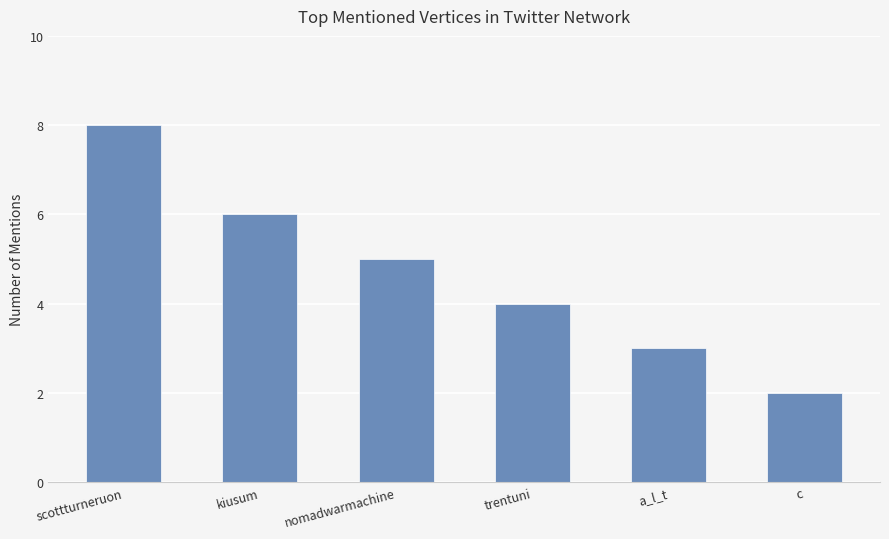

What is the approximate value at c?

2